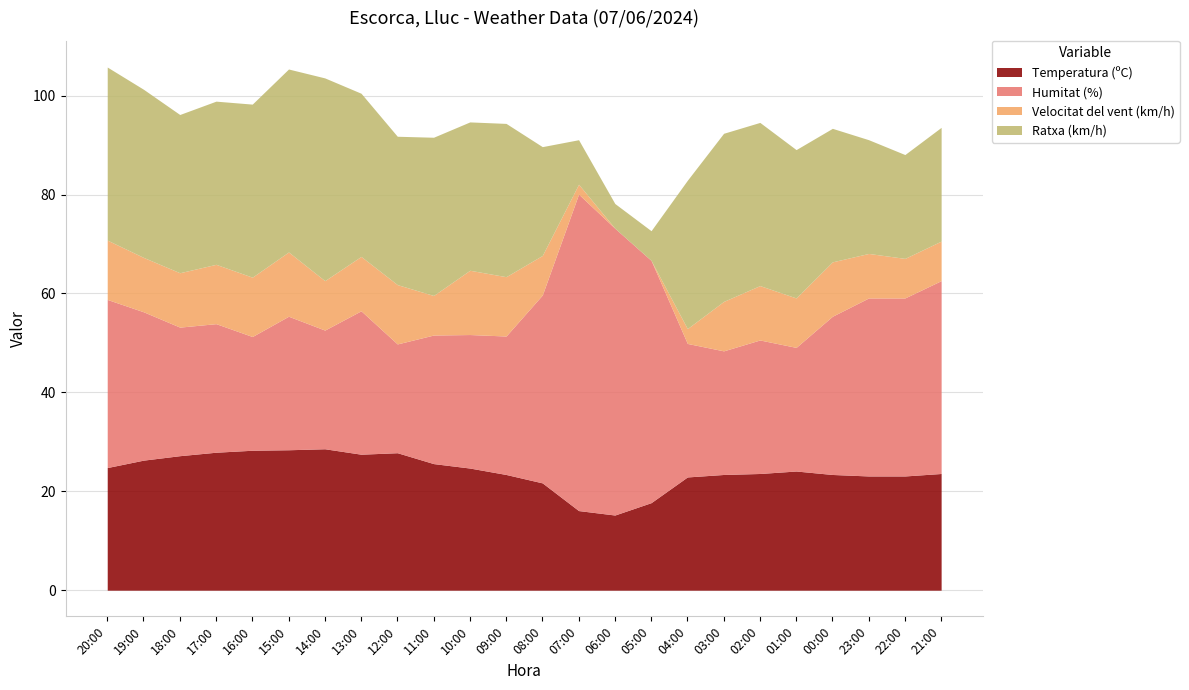

What position from the right is 14:00?

18